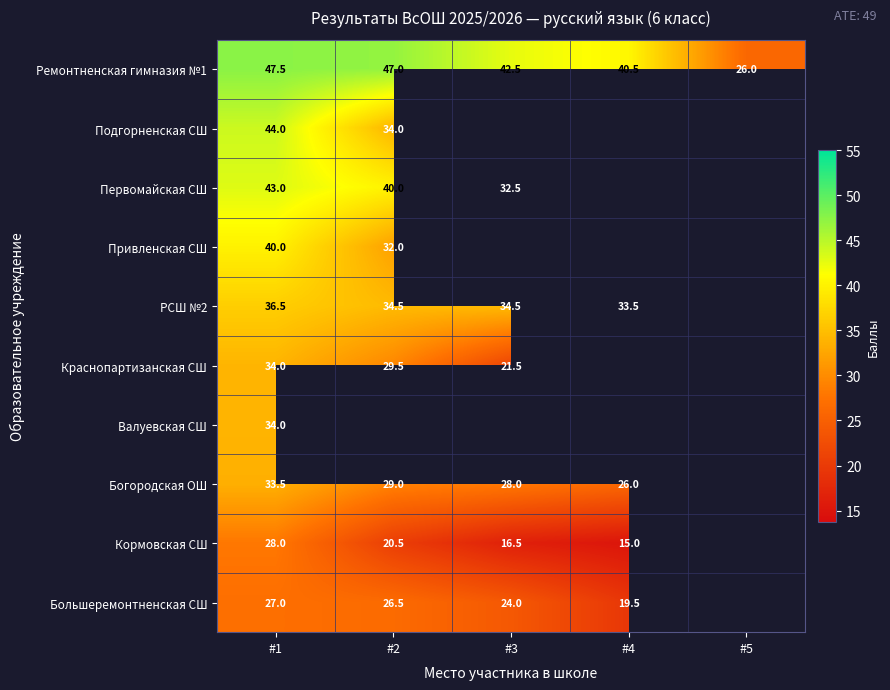

What is the approximate value of Ремонтненская гимназия №1 at #4?

40.5